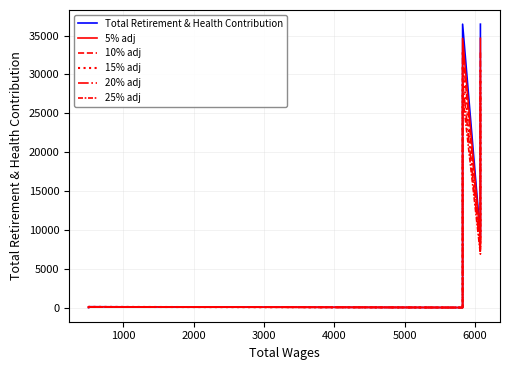

At which category does 25% adj reach its first local valley?

6000